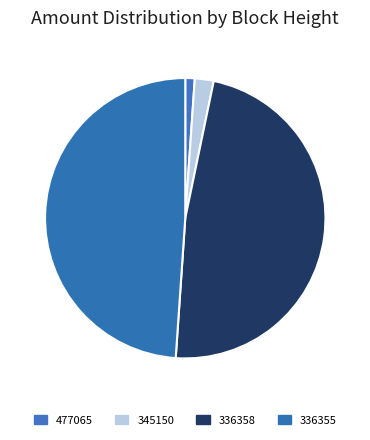

Count the number of slices in the pie.

4